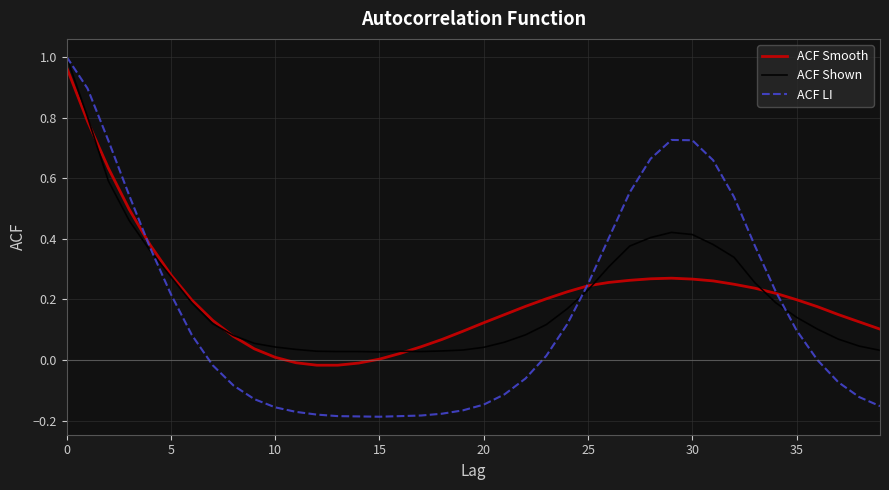

What is the difference between the second highest and minimum values in the ACF LI series?

1.1